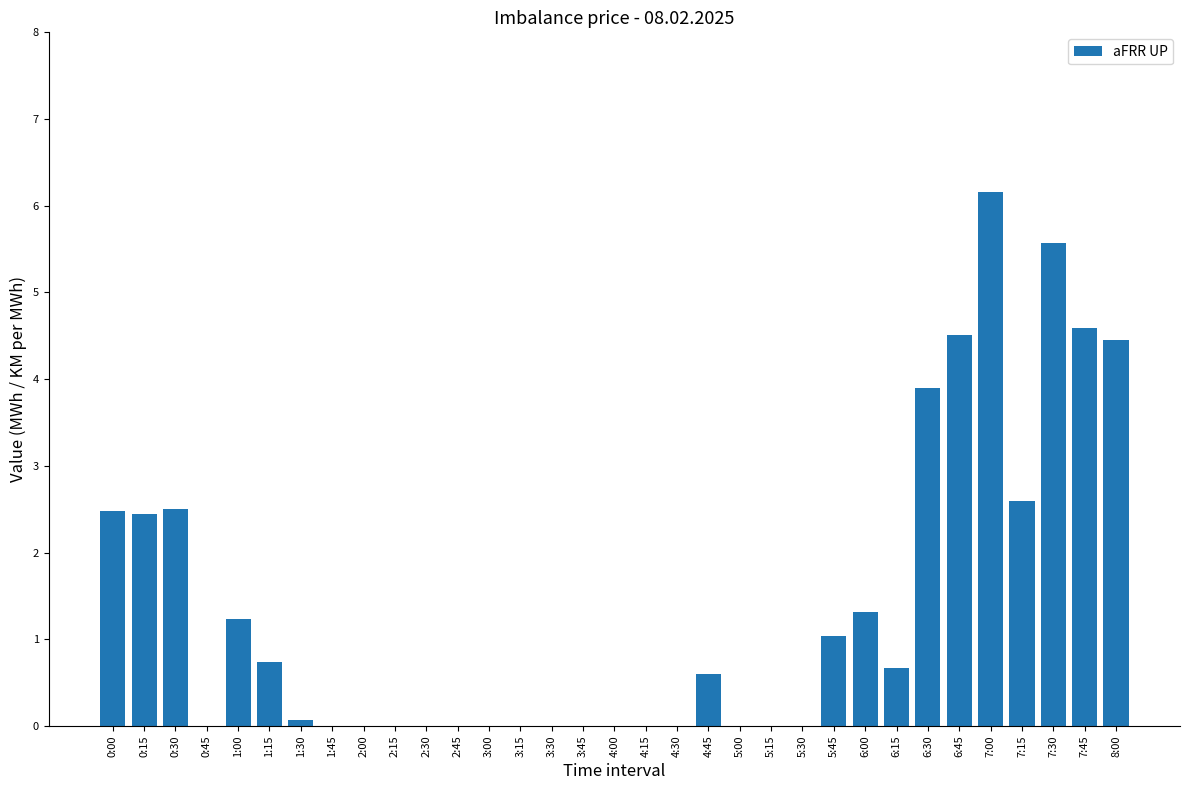

What is the maximum value shown in the chart?

6.2